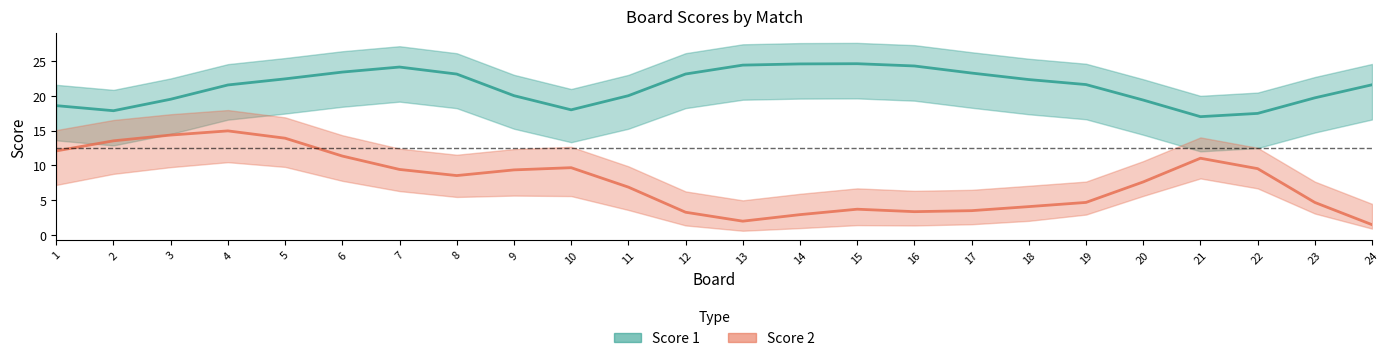

Rank the series at 14 from highest to lowest value.

Score 1, Score 2